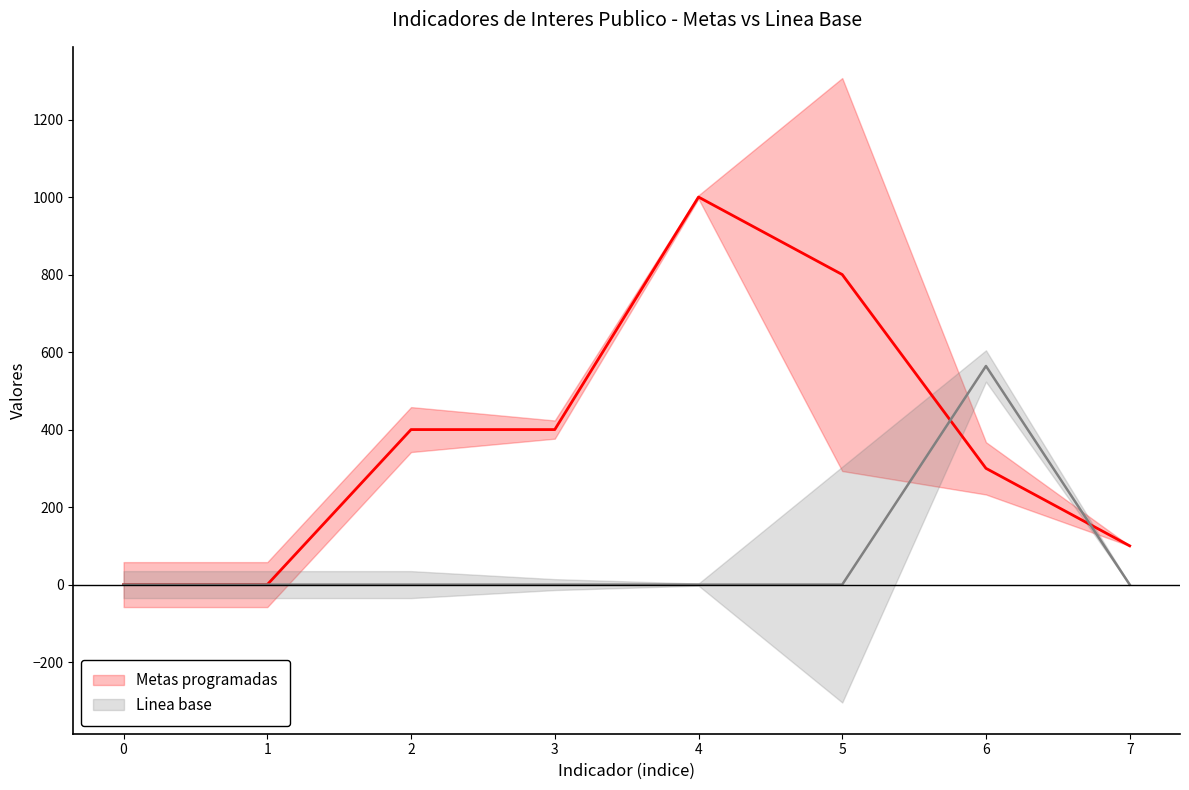

How many lines are shown in the chart?

2